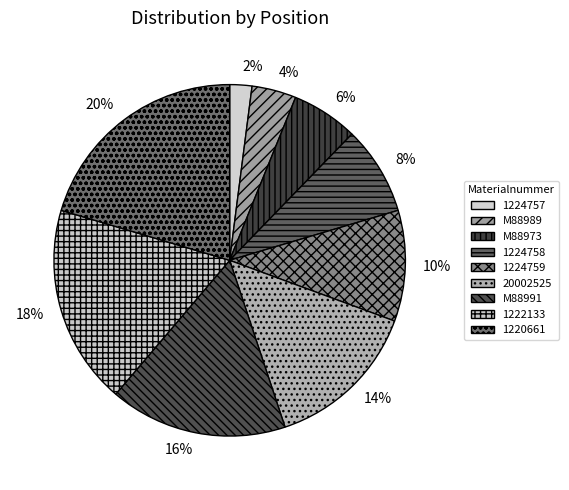

How many segments does this pie chart have?

9